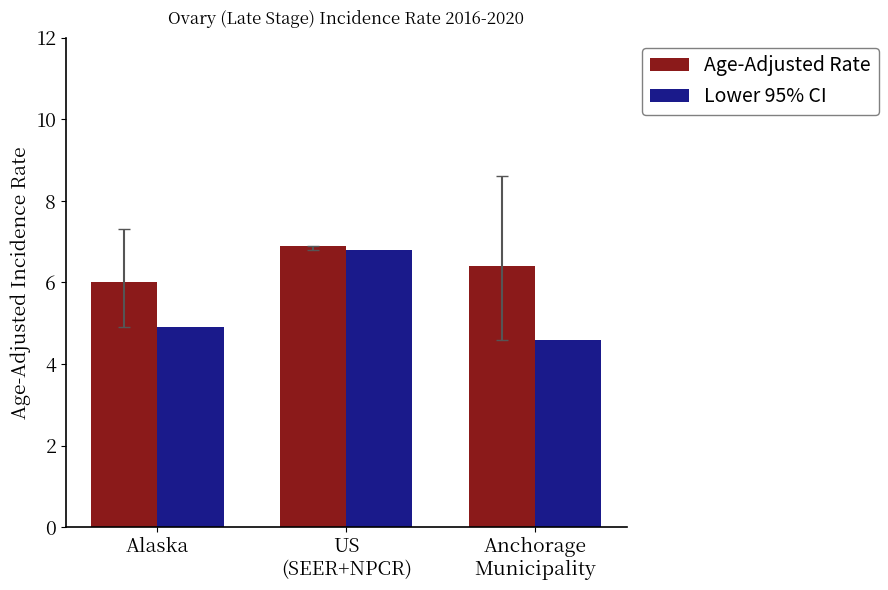

The Lower 95% CI series shows 11.2 at US
(SEER+NPCR). True or false?

False